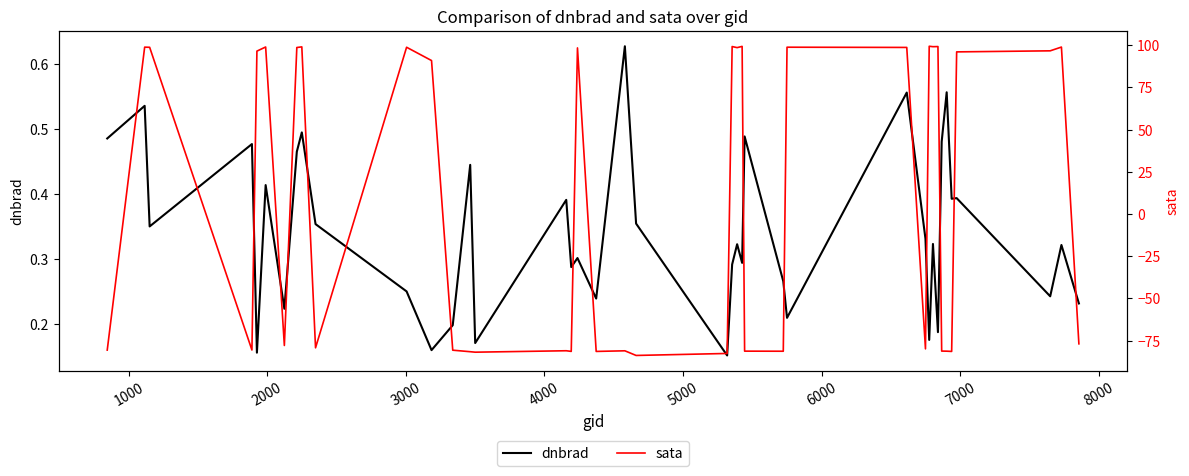

Rank the series by their maximum value, from highest to lowest.

sata, dnbrad